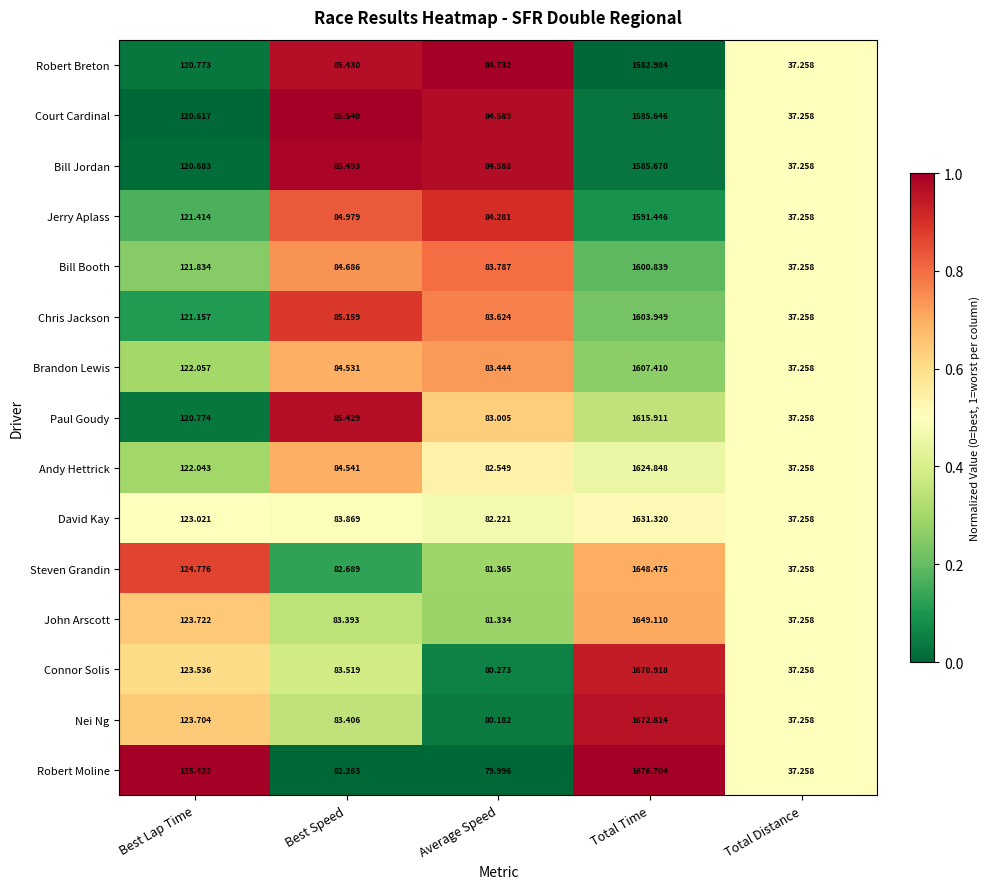

At which category is the sum across all series the highest?

Total Time